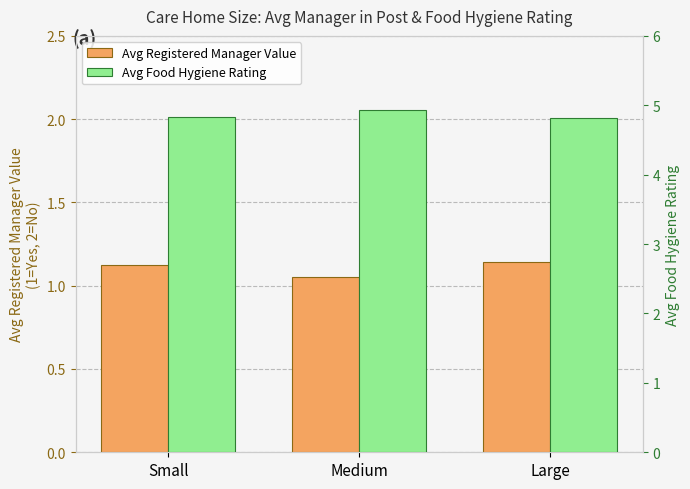

List the series in order of their peak value, highest first.

Avg Food Hygiene Rating, Avg Registered Manager Value